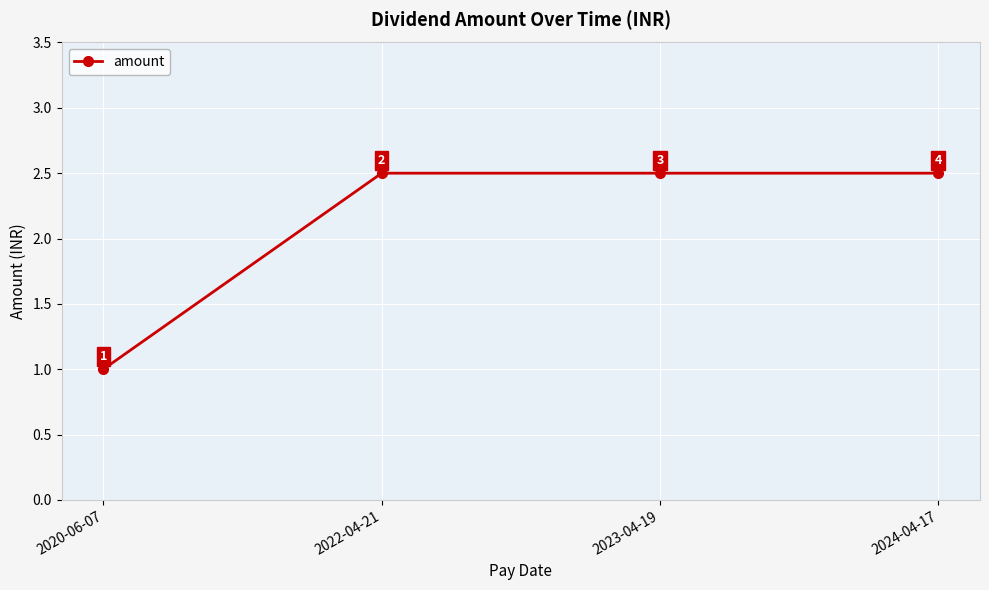

True or false: the data has more than 1 interior local peaks.

False